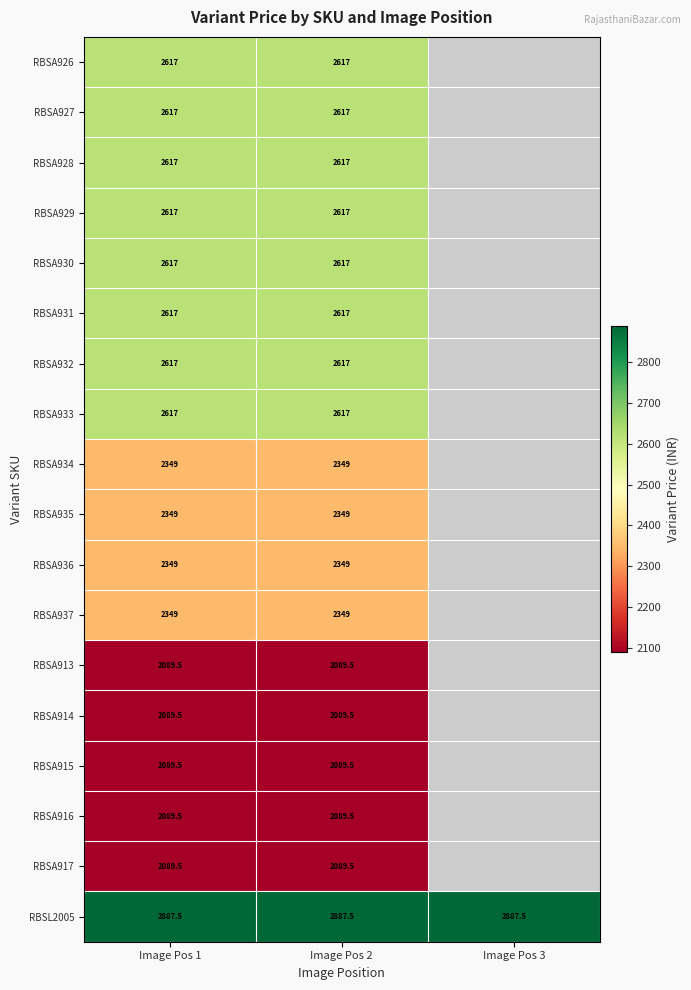

What is the minimum value for RBSL2005?

2887.5